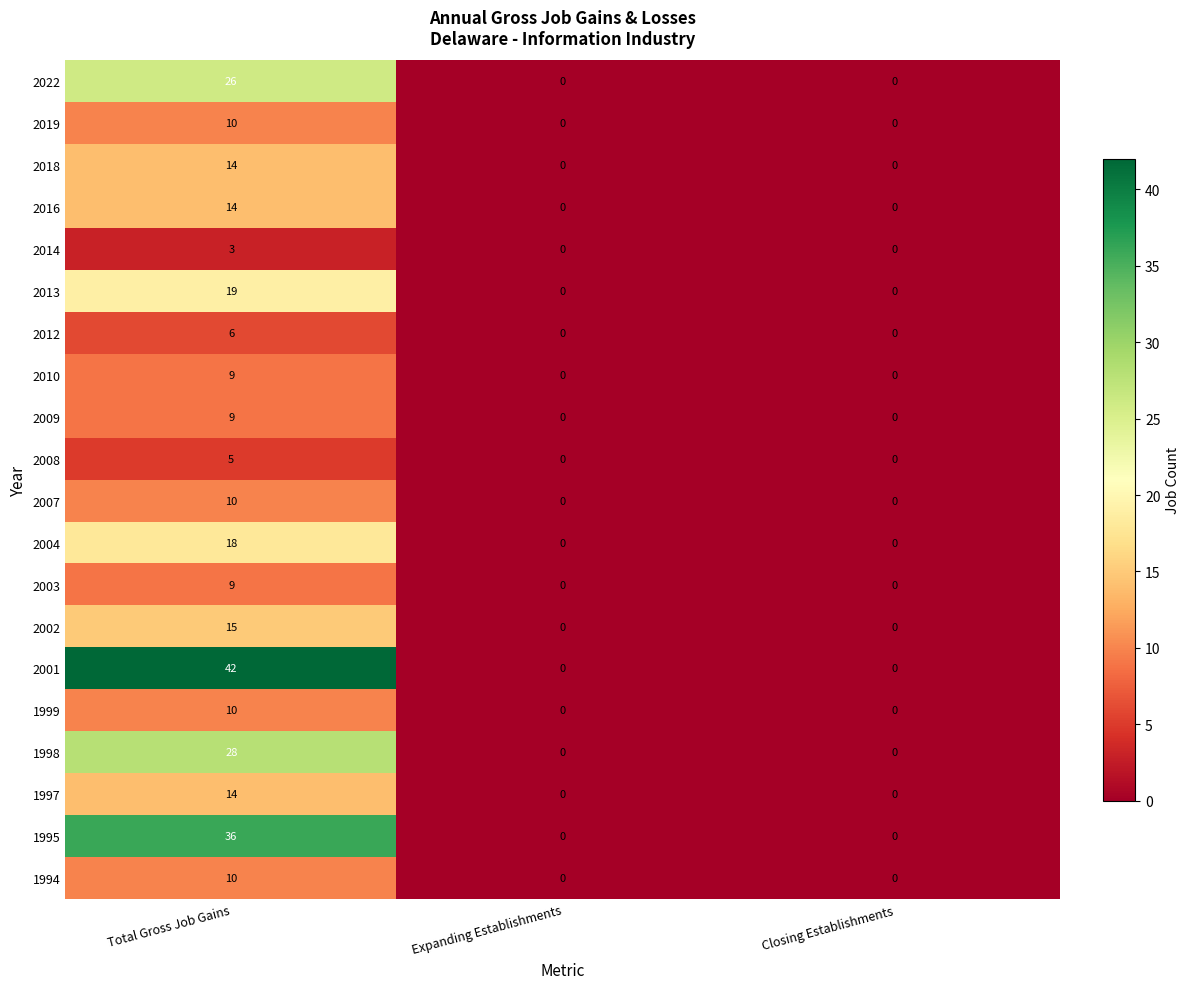

What is the maximum value for 2013?

19